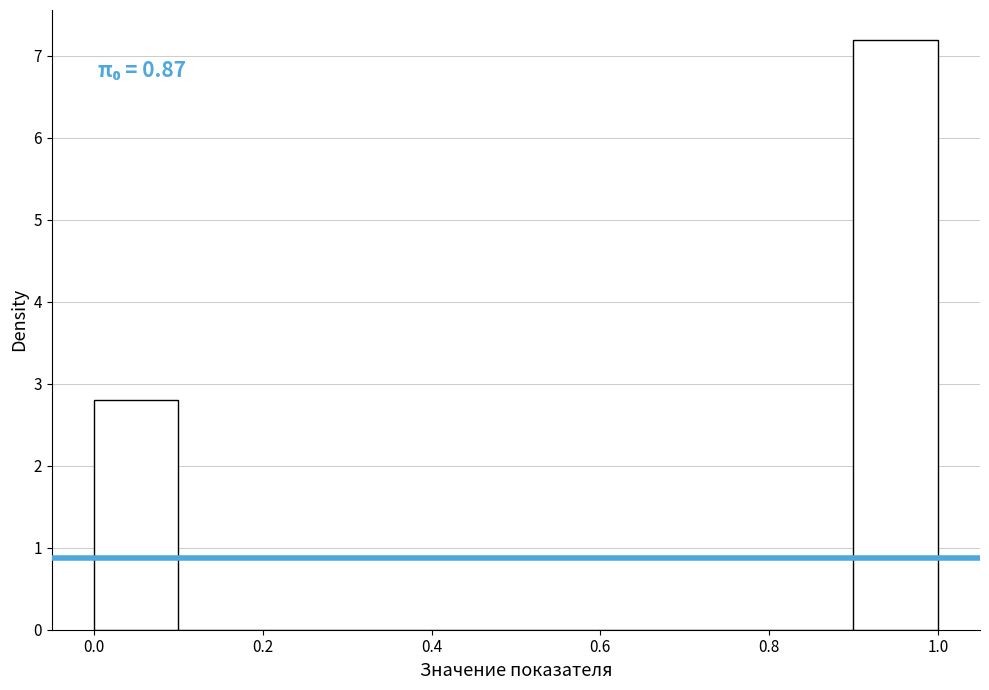

Which range on the x-axis has the tallest bar?

0.9 to 1.0